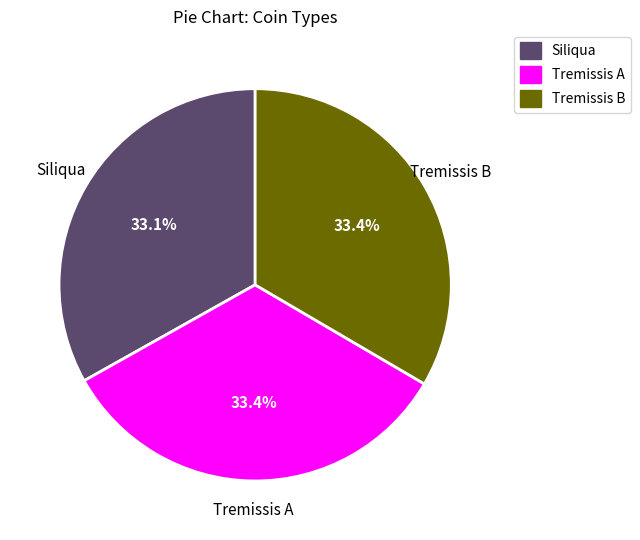

What is the ratio of the value at Siliqua to the value at Tremissis B?

1.0